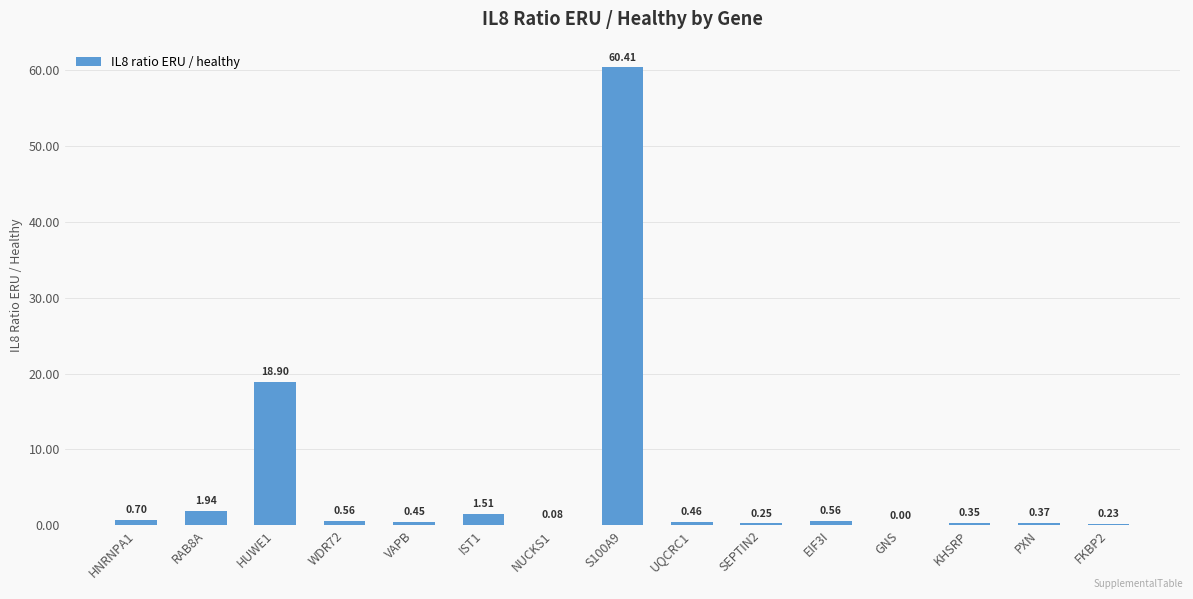

Between HUWE1 and NUCKS1, which is larger?

HUWE1